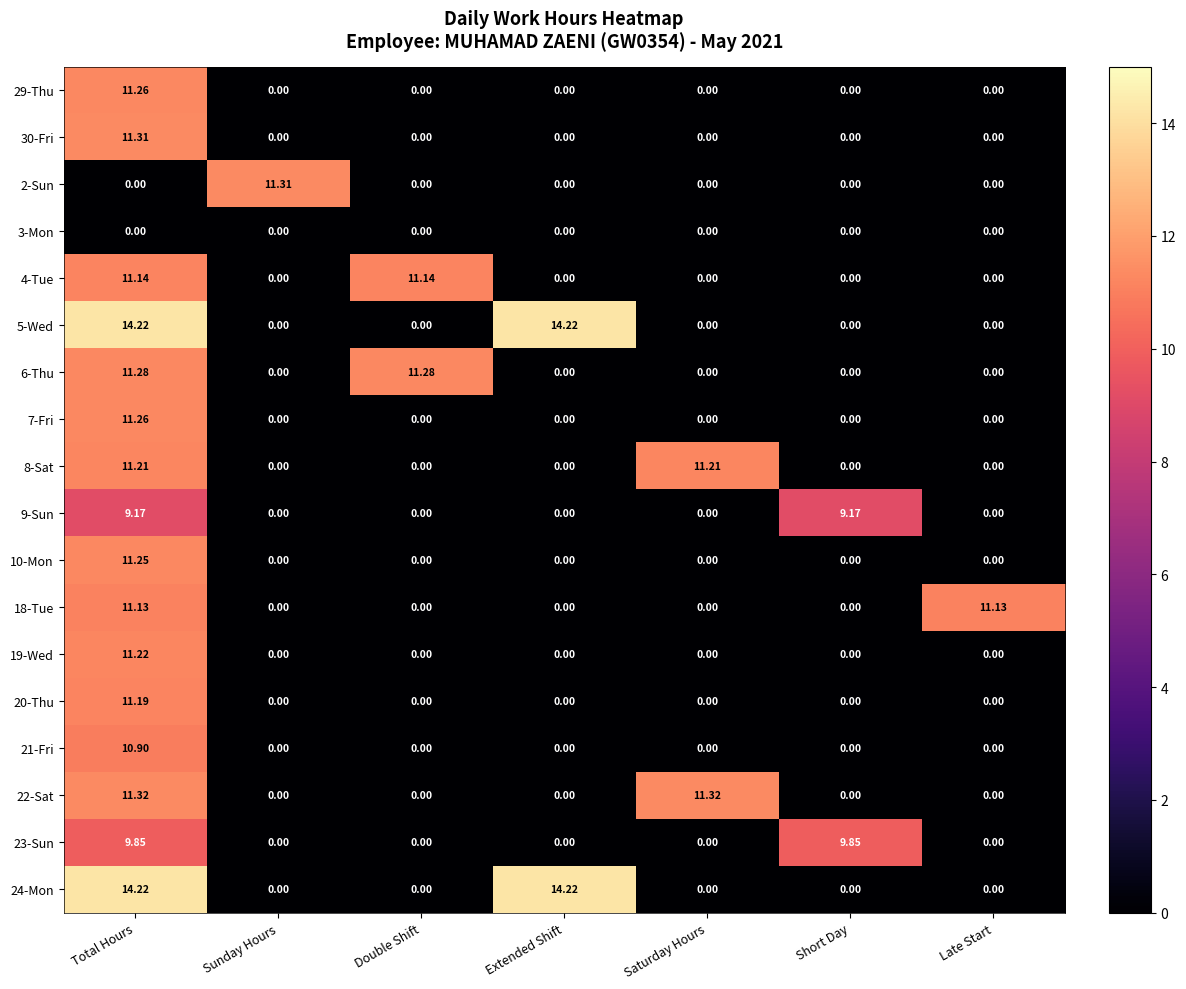

Is the value of 20-Thu at Sunday Hours greater than the value of 24-Mon at Total Hours?

No